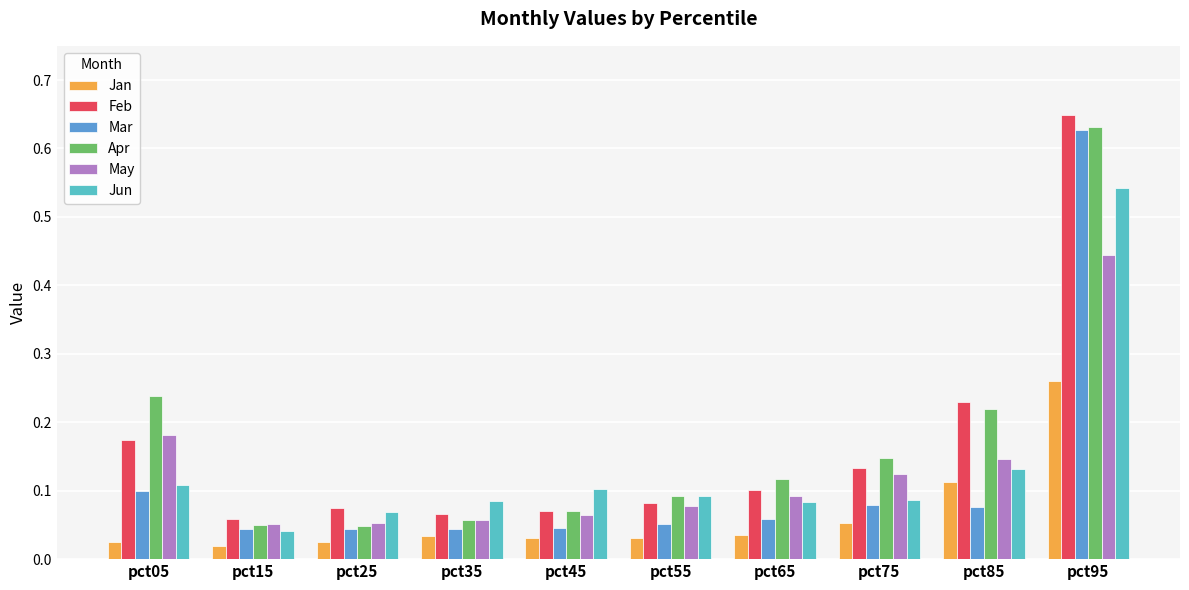

Where is Jun nearest to the value 0?

pct15